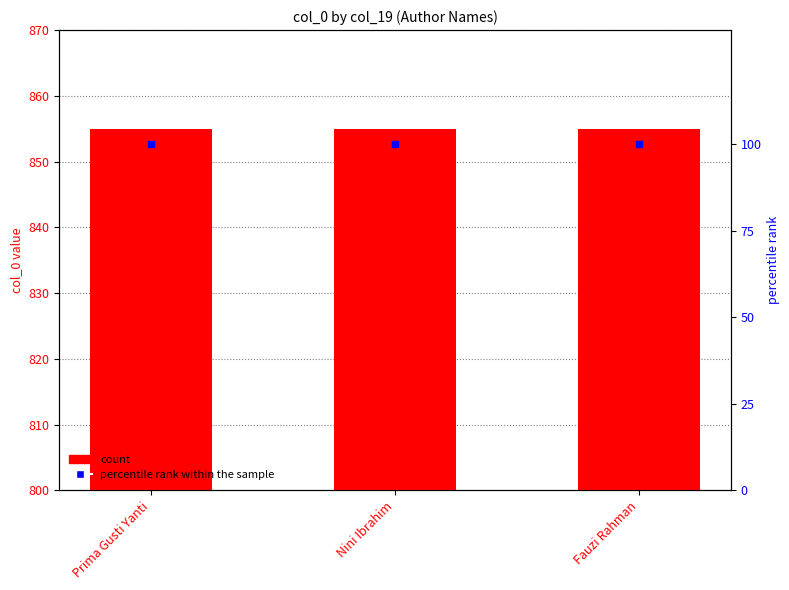

What is the difference between the highest and lowest values at Prima Gusti Yanti?

755